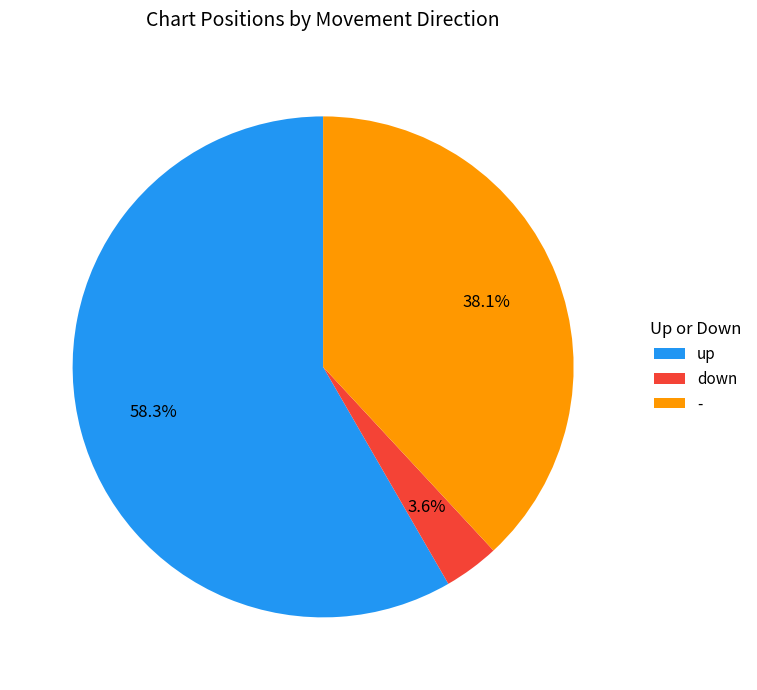

Between up and -, which is larger?

up